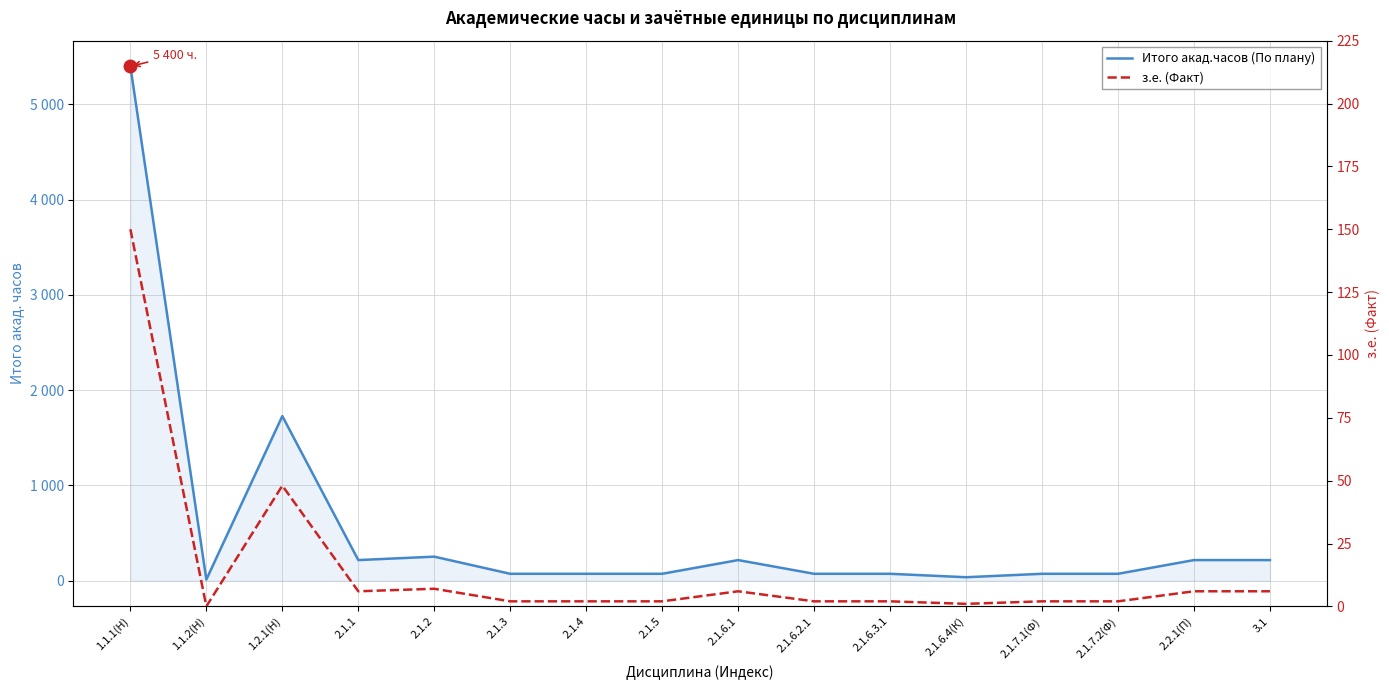

How many values in the з.е. (Факт) series exceed 2?

7